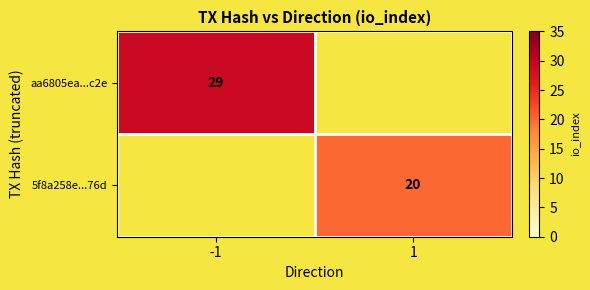

The aa6805ea...c2e series shows 29 at -1. True or false?

True